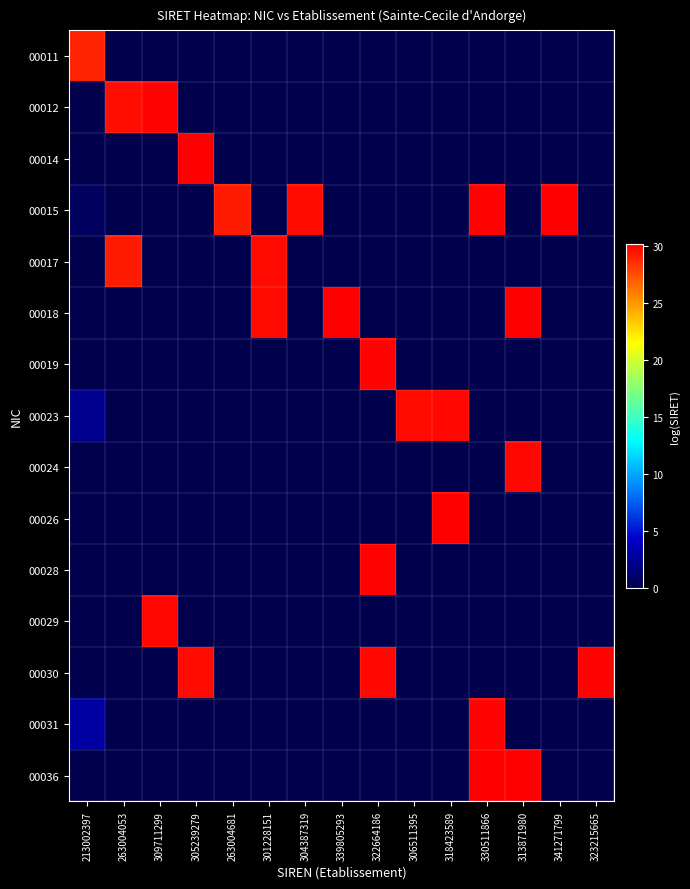

What is the difference between the highest and lowest values at 313871980?

30.2